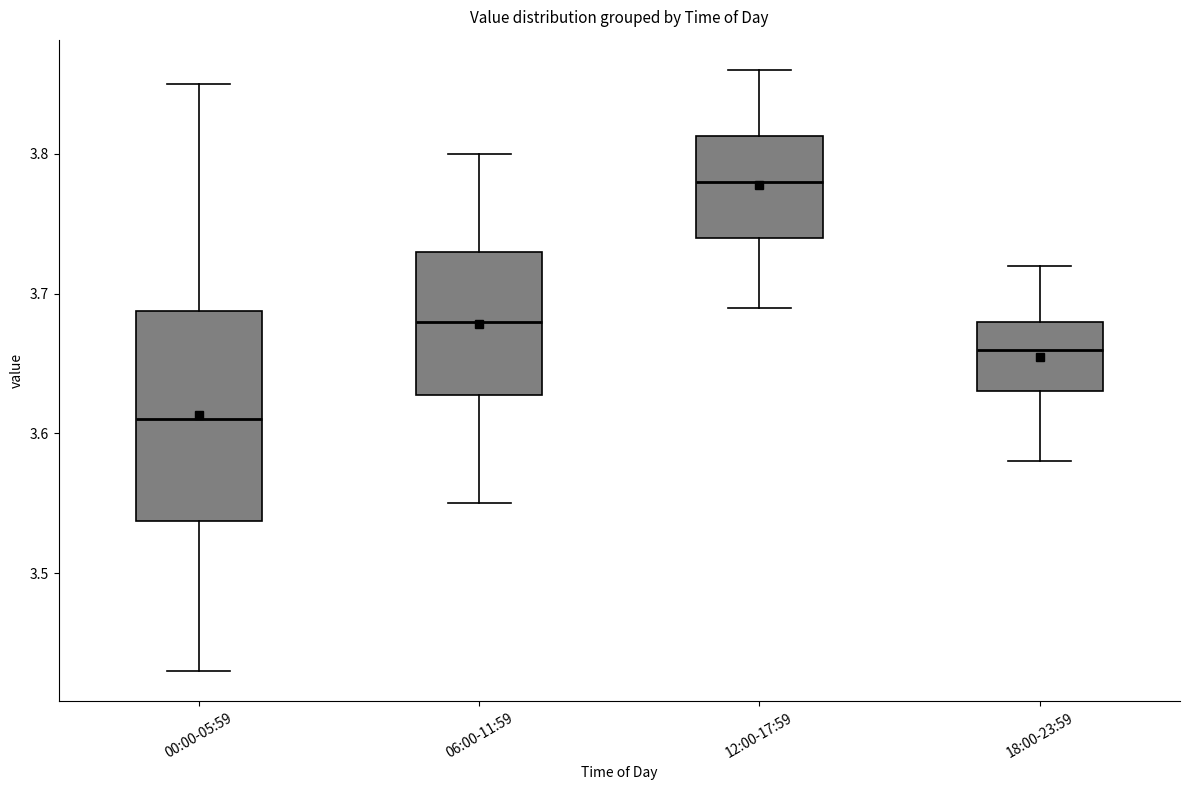

Which box's median line is the lowest?

00:00-05:59